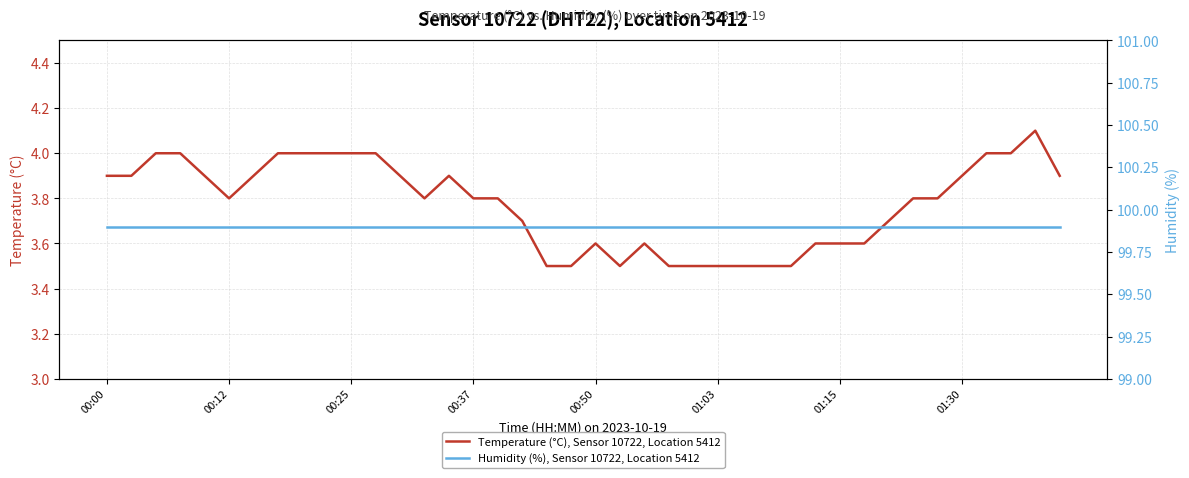

At which label is Humidity (%), Sensor 10722, Location 5412 closest to 99?

00:00